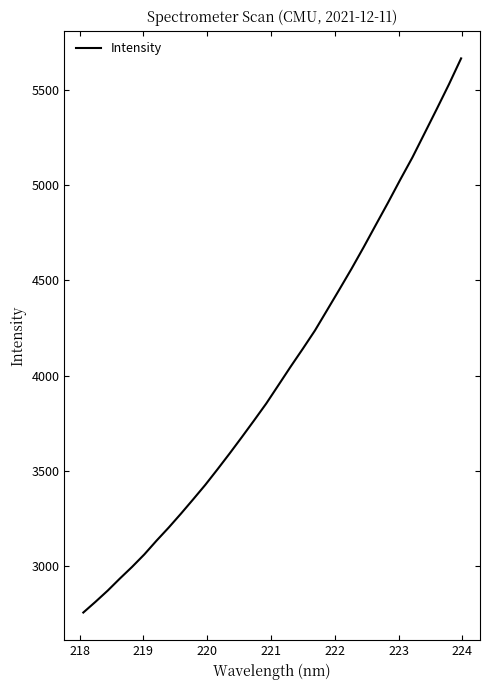

What is the sum of all values?

128347.0